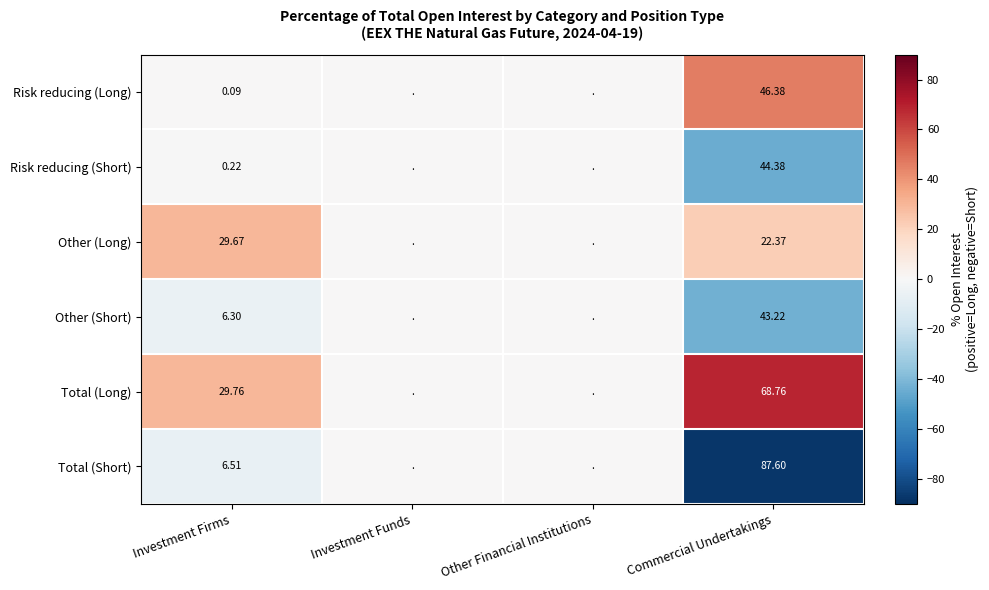

Which series changed the most between Investment Firms and Commercial Undertakings?

Total (Short)